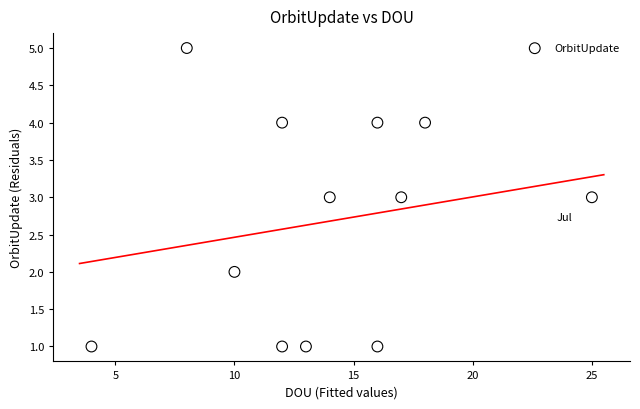

What is the range of X values (max minus min)?

21